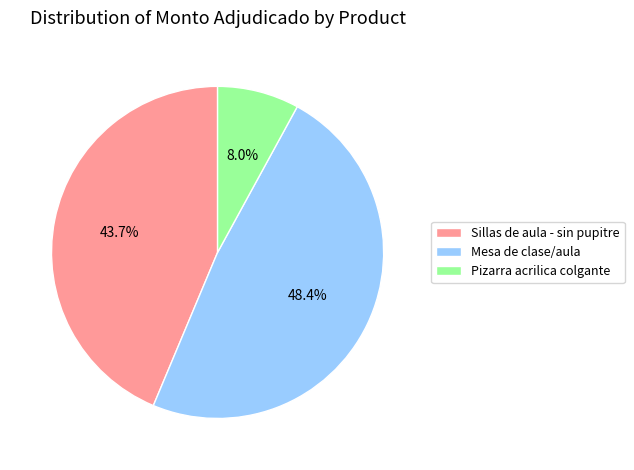

To the nearest percent, what is the difference between the largest and smallest slice percentages?

40%